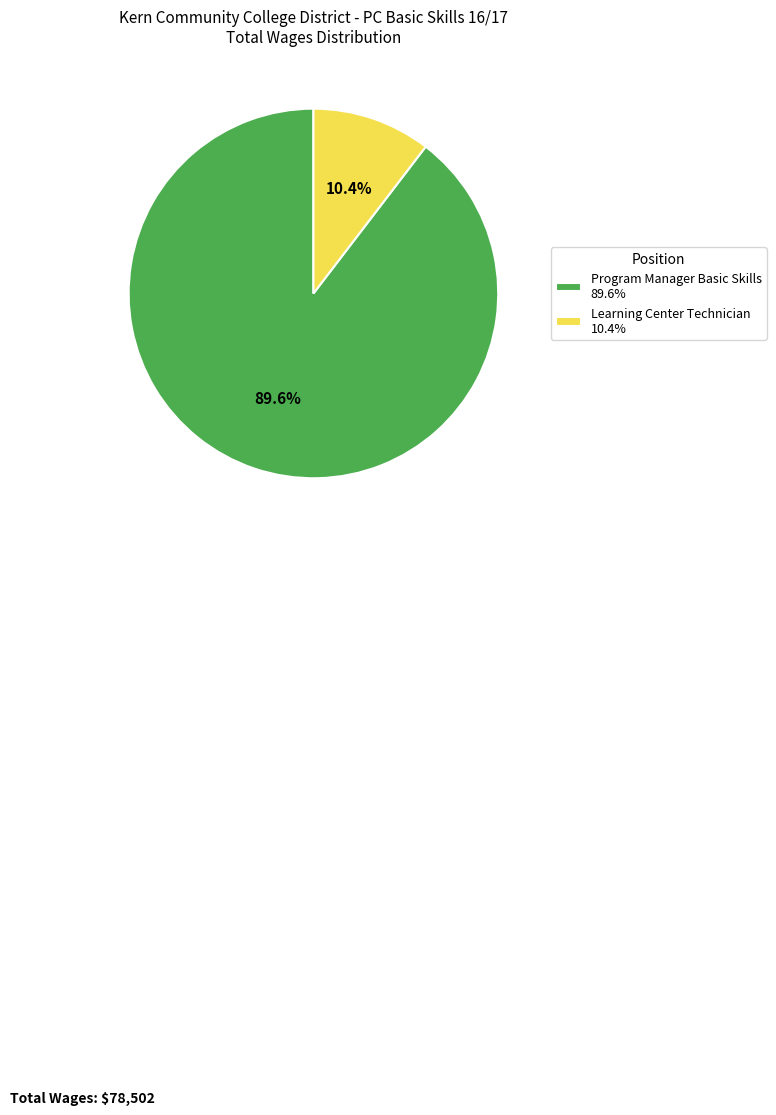

How many segments does this pie chart have?

2